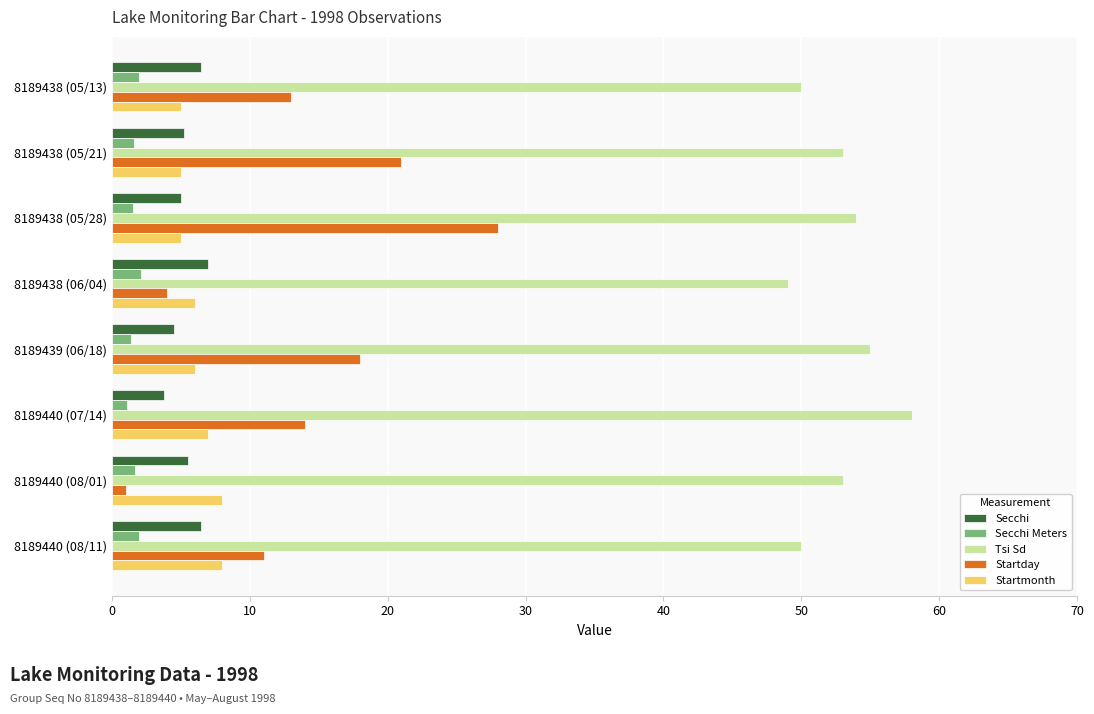

True or false: Secchi Meters has a value of 1.5 at 8189438 (05/28).

True